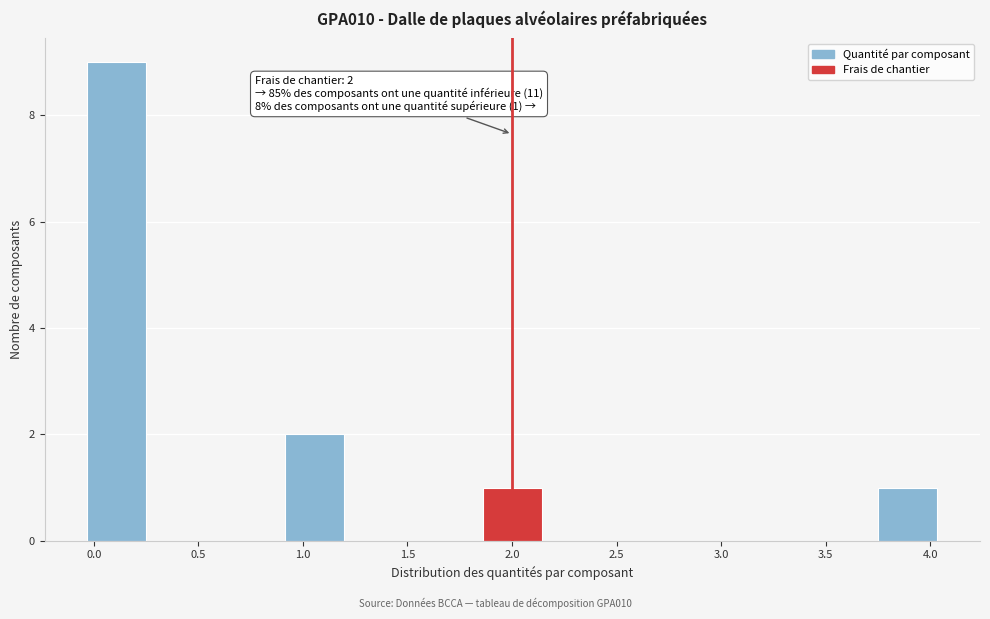

Which range on the x-axis has the tallest bar?

-0.05 to 0.25